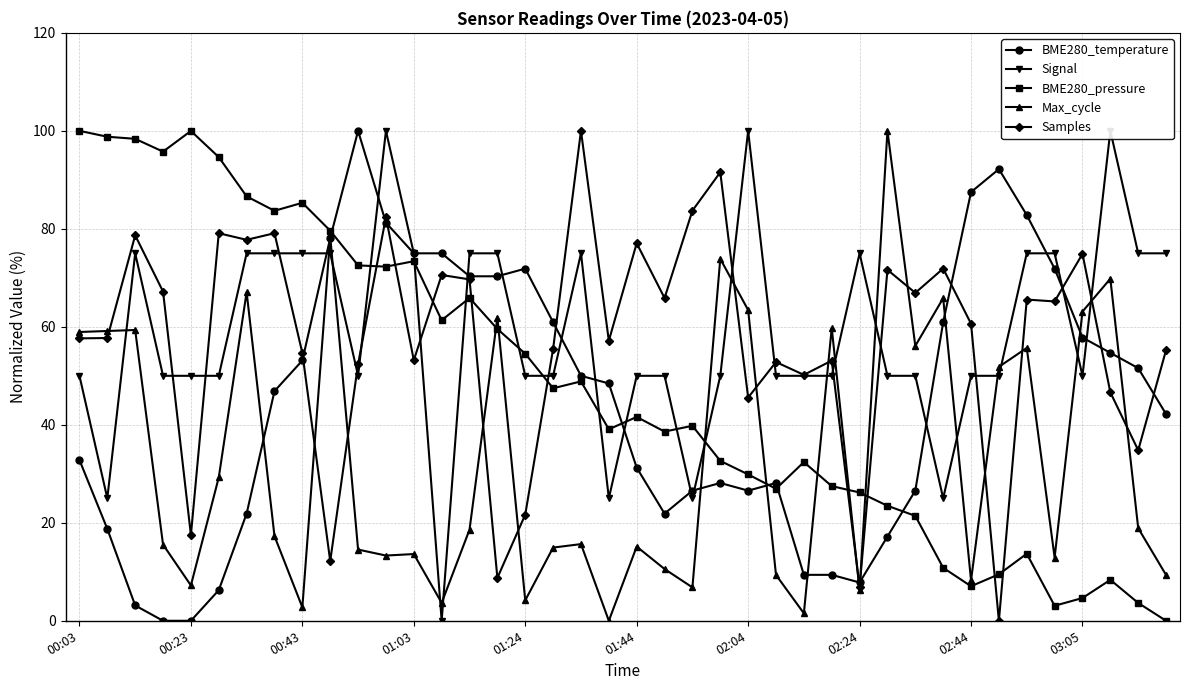

How many values in BME280_pressure are above zero?

39